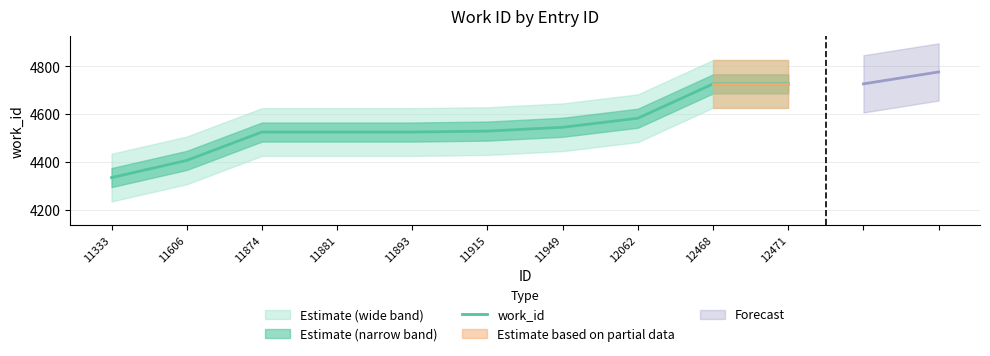

Count the number of values greater than 4529.

4